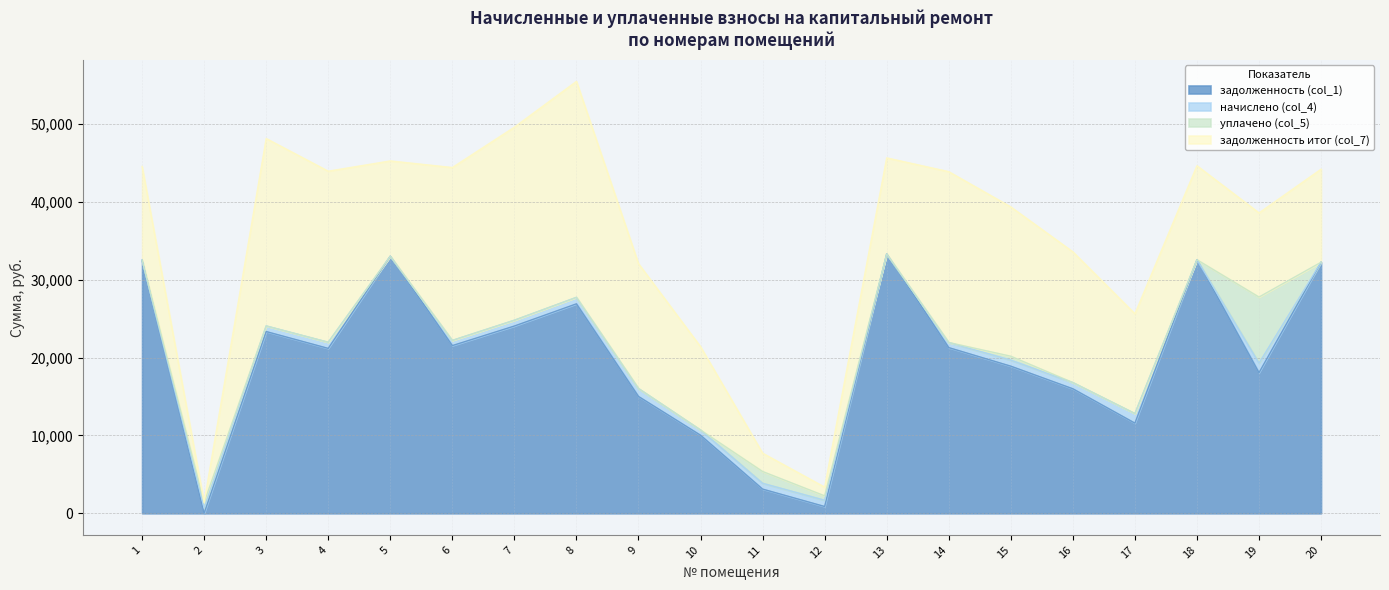

Between which two adjacent categories do уплачено (col_5) and задолженность итог (col_7) first intersect?

1 and 2